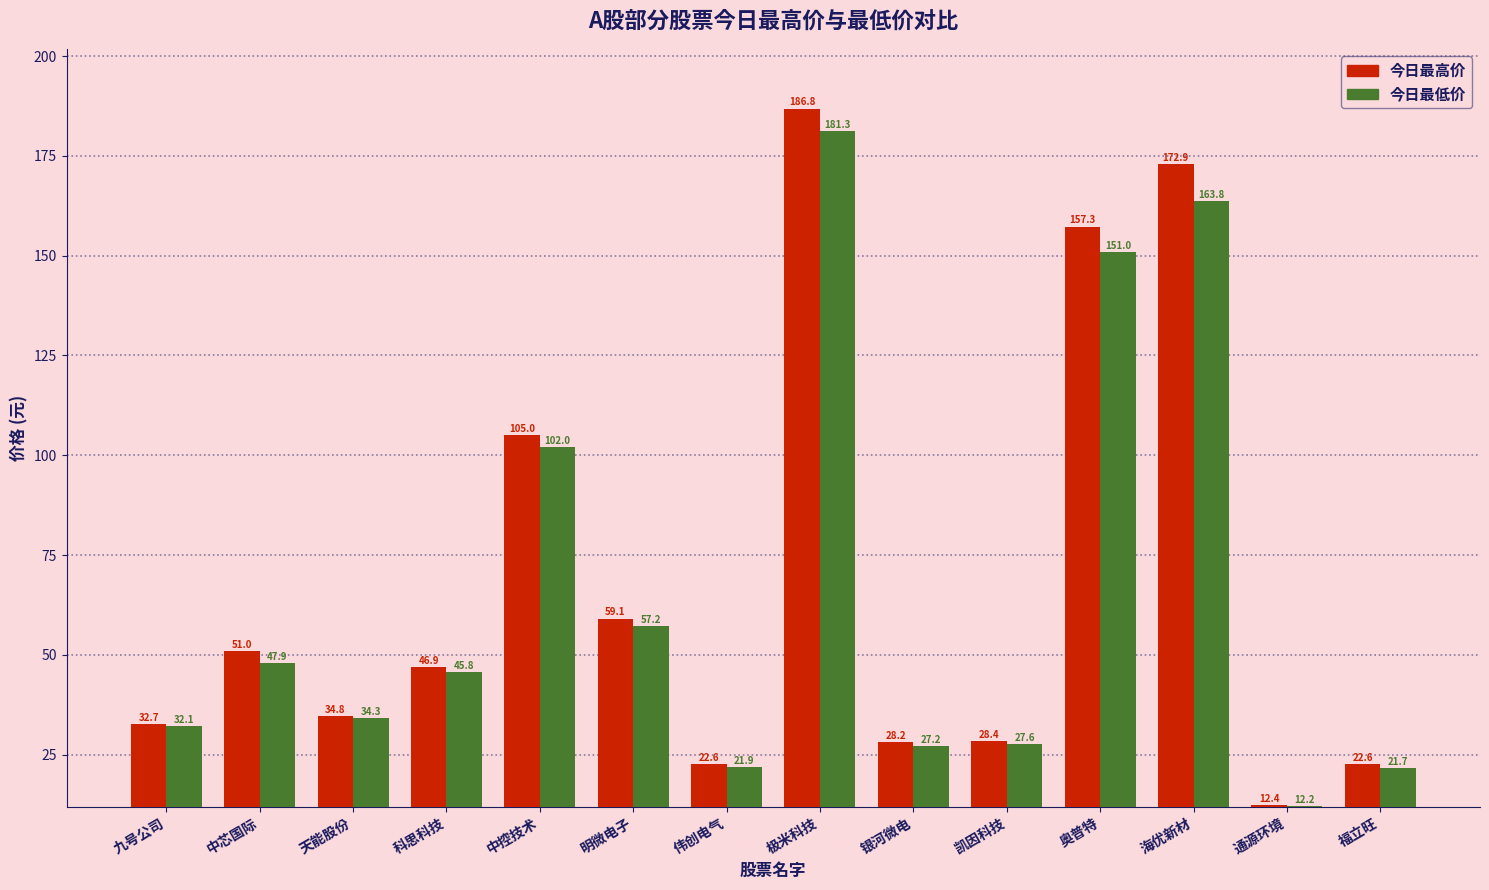

Which label corresponds to the largest value in the chart?

极米科技